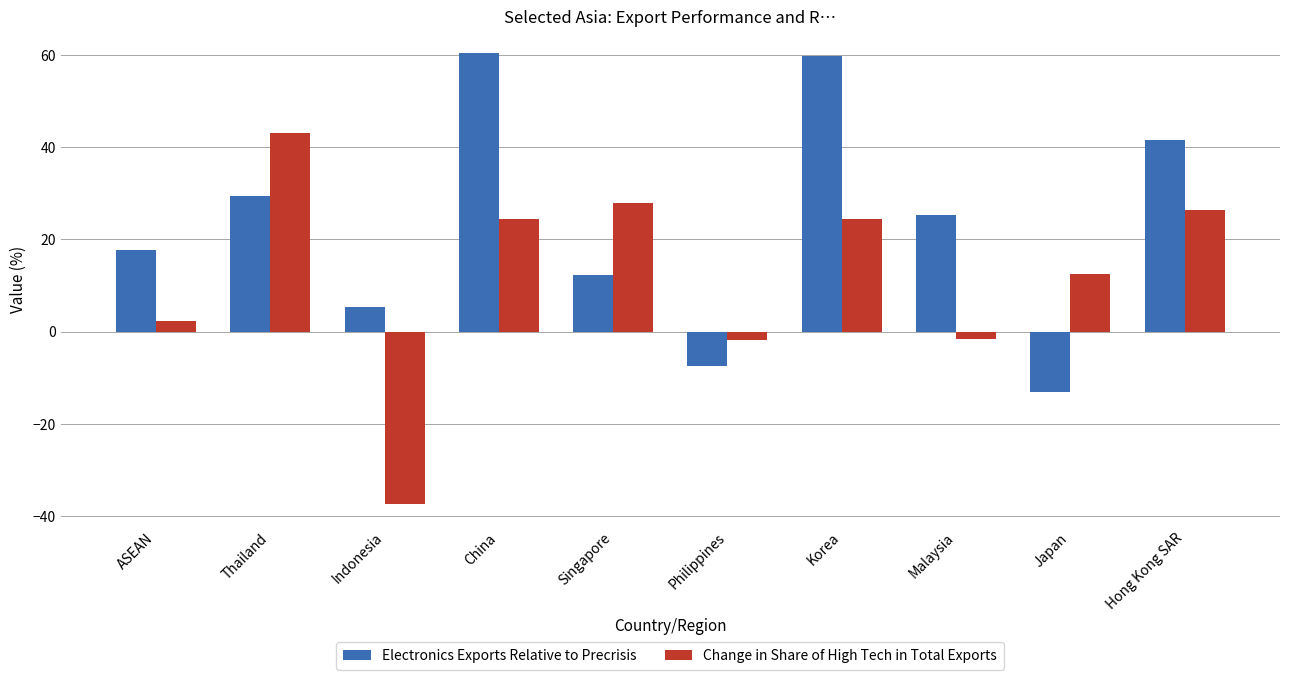

Which series has the largest range (max minus min)?

Change in Share of High Tech in Total Exports